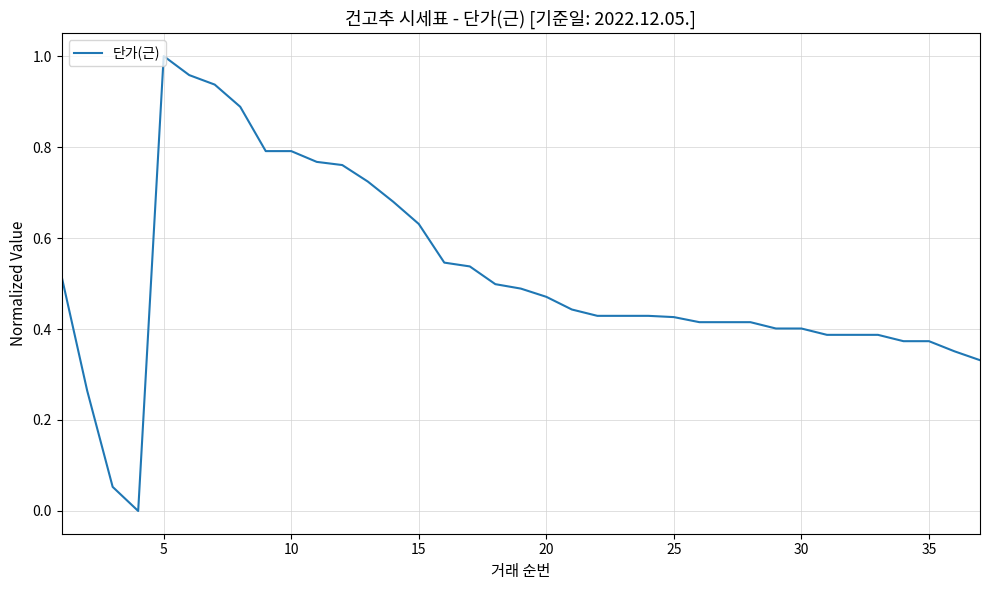

How many lines are shown in the chart?

1